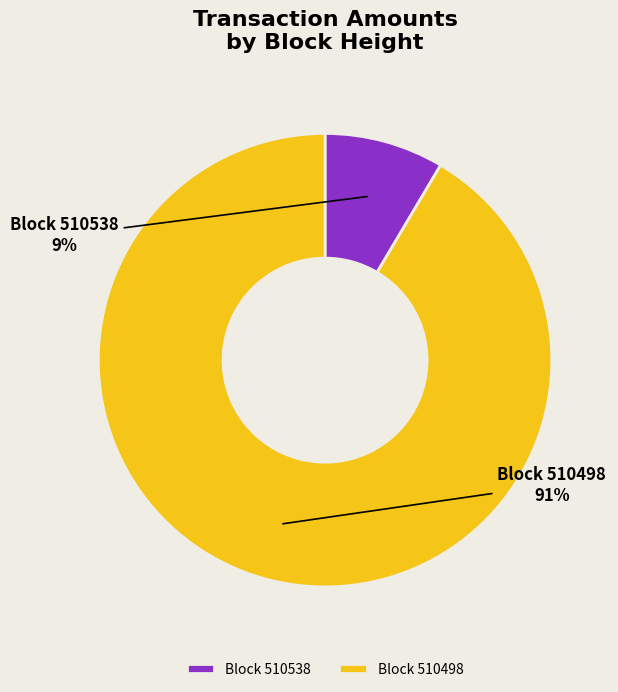

What percentage is the Block 510538 slice, to the nearest percent?

9%